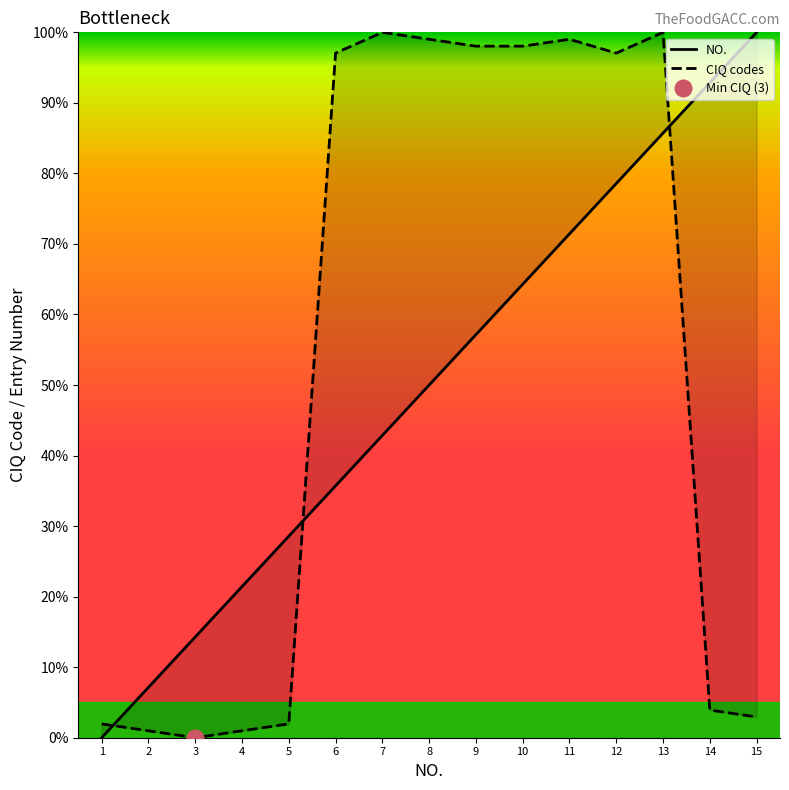

What is the total value across all series at 7?

142.9